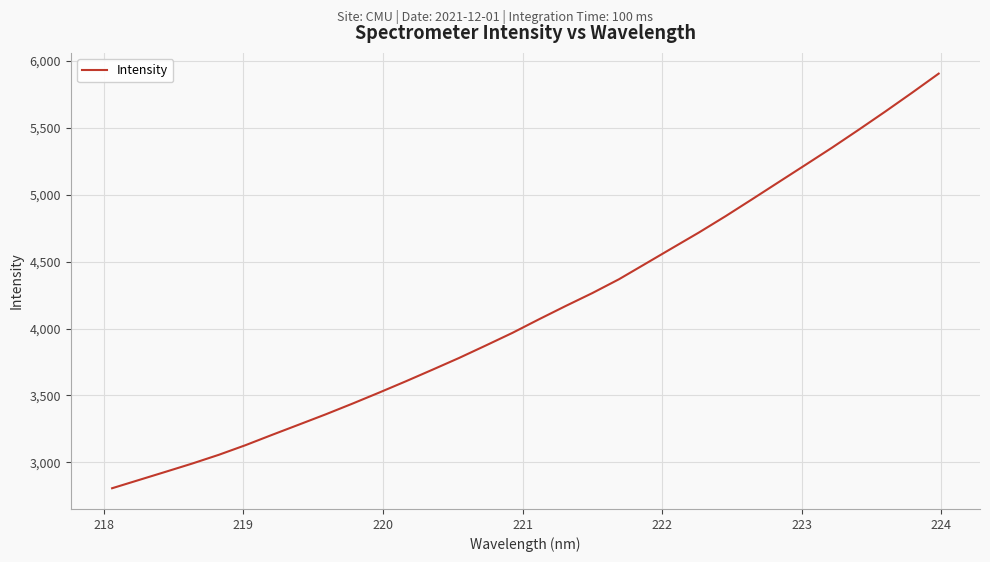

What is the difference between the maximum and minimum values?

3097.9